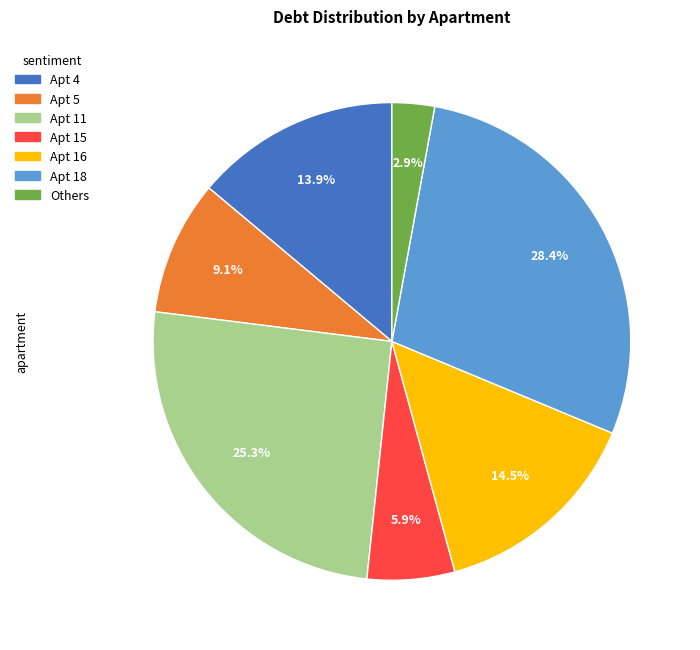

Is there a majority slice in this chart?

No